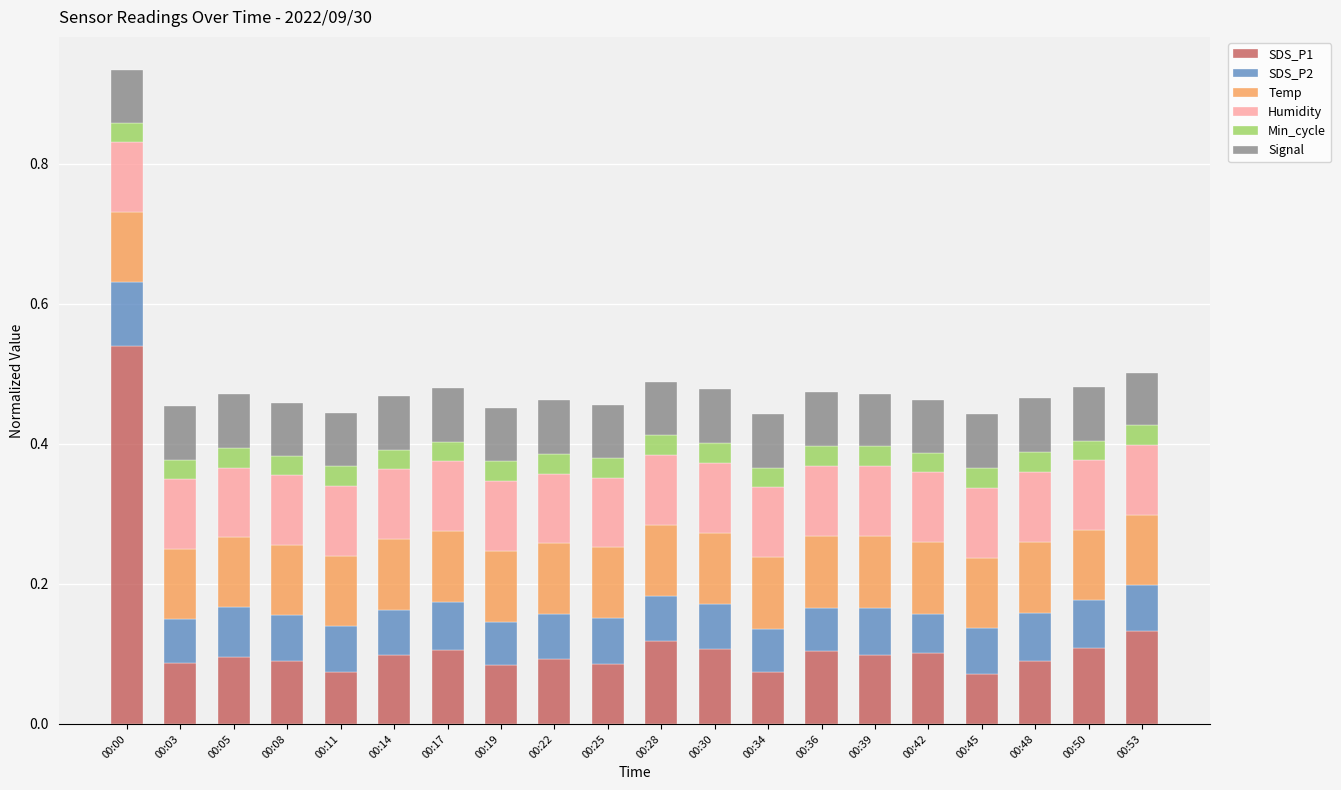

At which category is the sum across all series the highest?

00:00